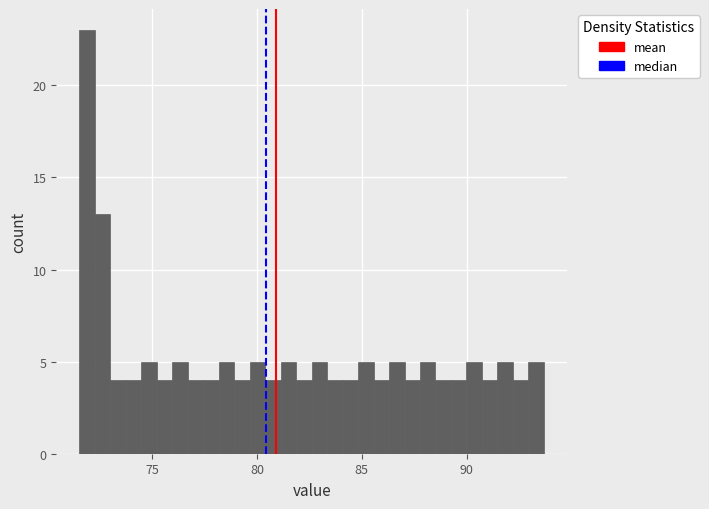

Read against the x-axis, roughly where is the centre of the tallest bar?

72.0